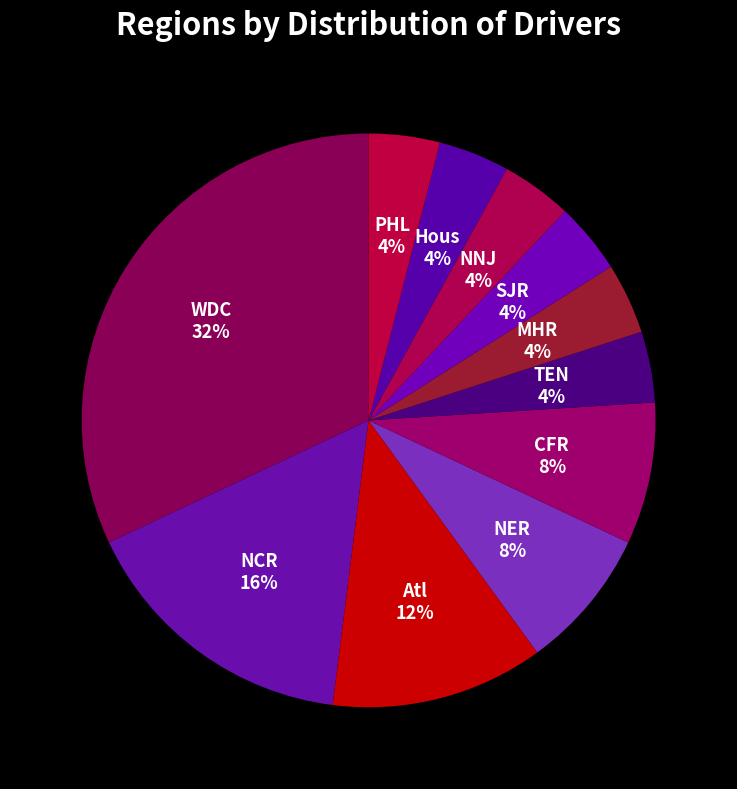

Is the sum of Hous and MHR greater than half?

No